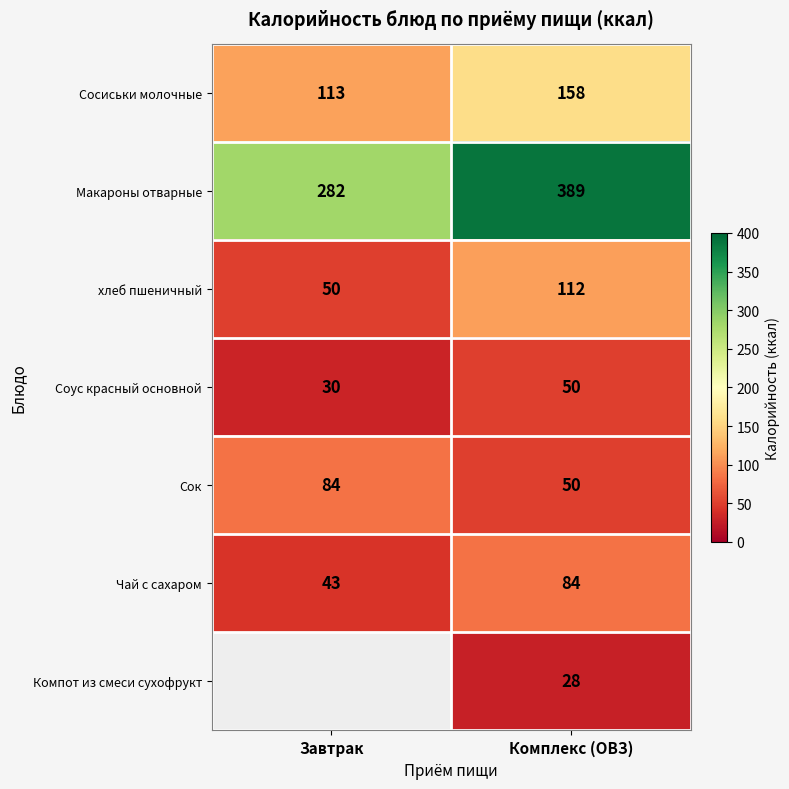

True or false: Сосиськи молочные has a value of 113 at Завтрак.

True